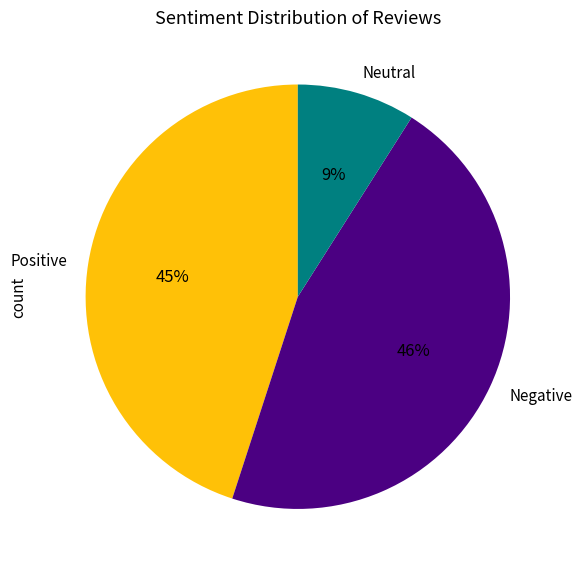

To the nearest percent, what is the difference between the largest and smallest slice percentages?

37%